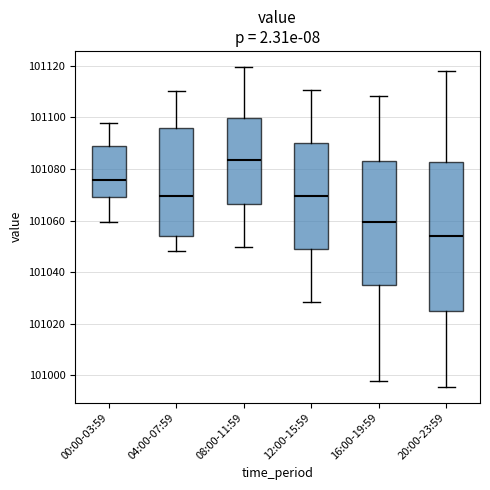

Which box's median line is the highest?

08:00-11:59